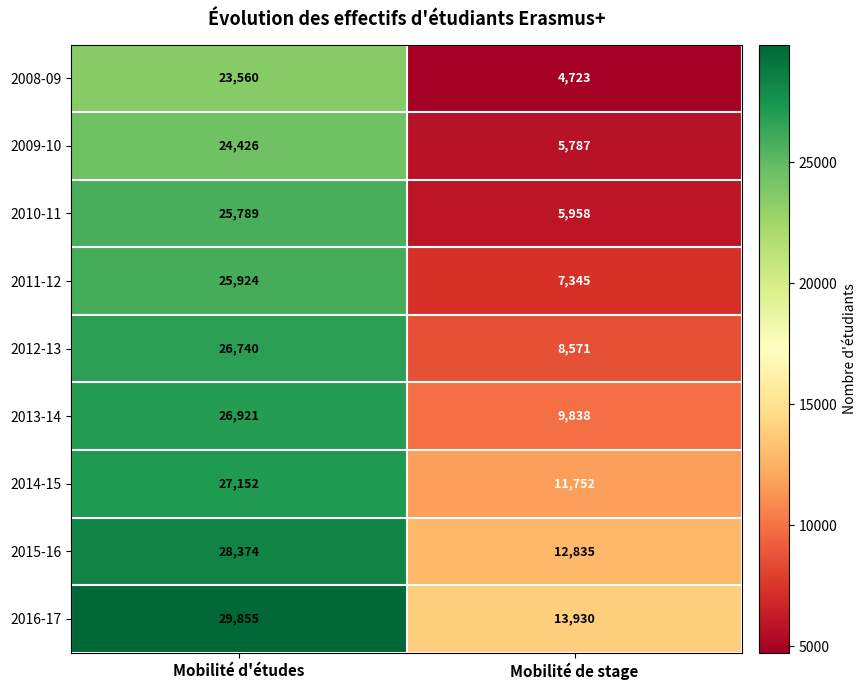

What is the difference between the maximum and minimum values in the 2010-11 series?

19831